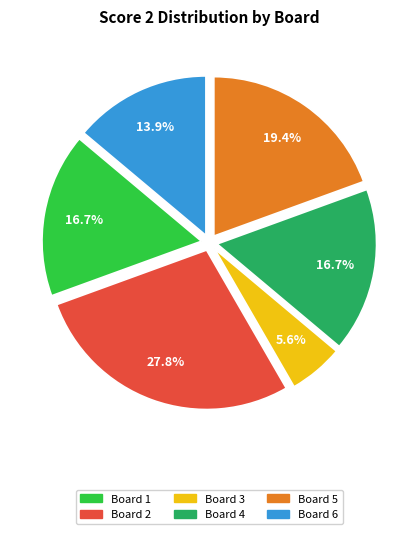

Is there a majority slice in this chart?

No